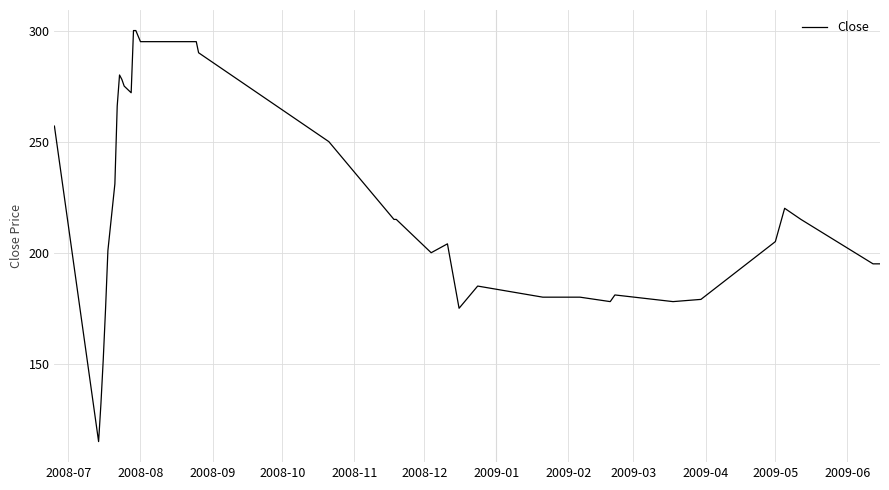

What is the difference between the maximum and minimum values?

185